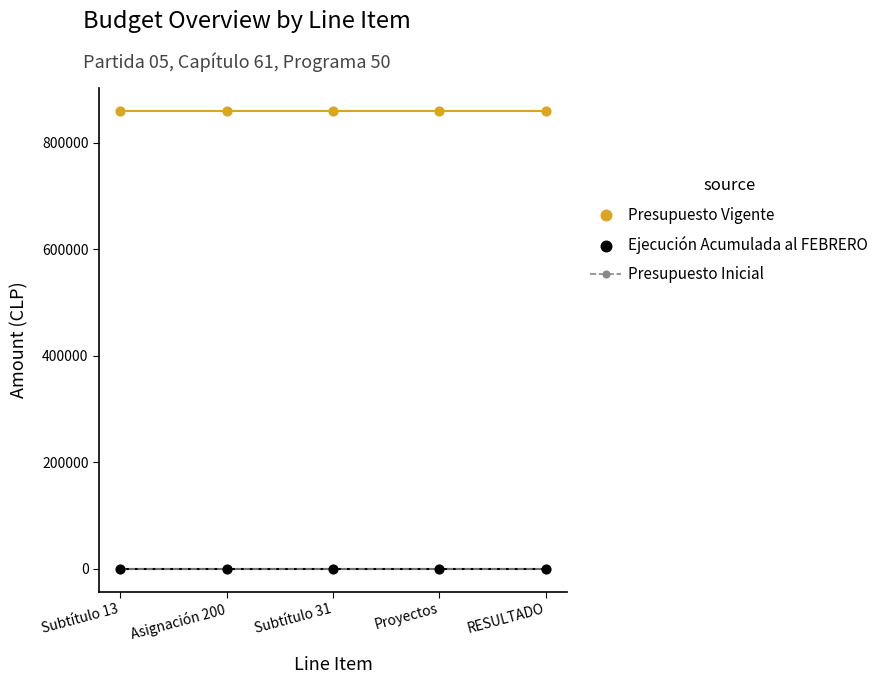

Which series has the largest total across all categories?

Presupuesto Vigente